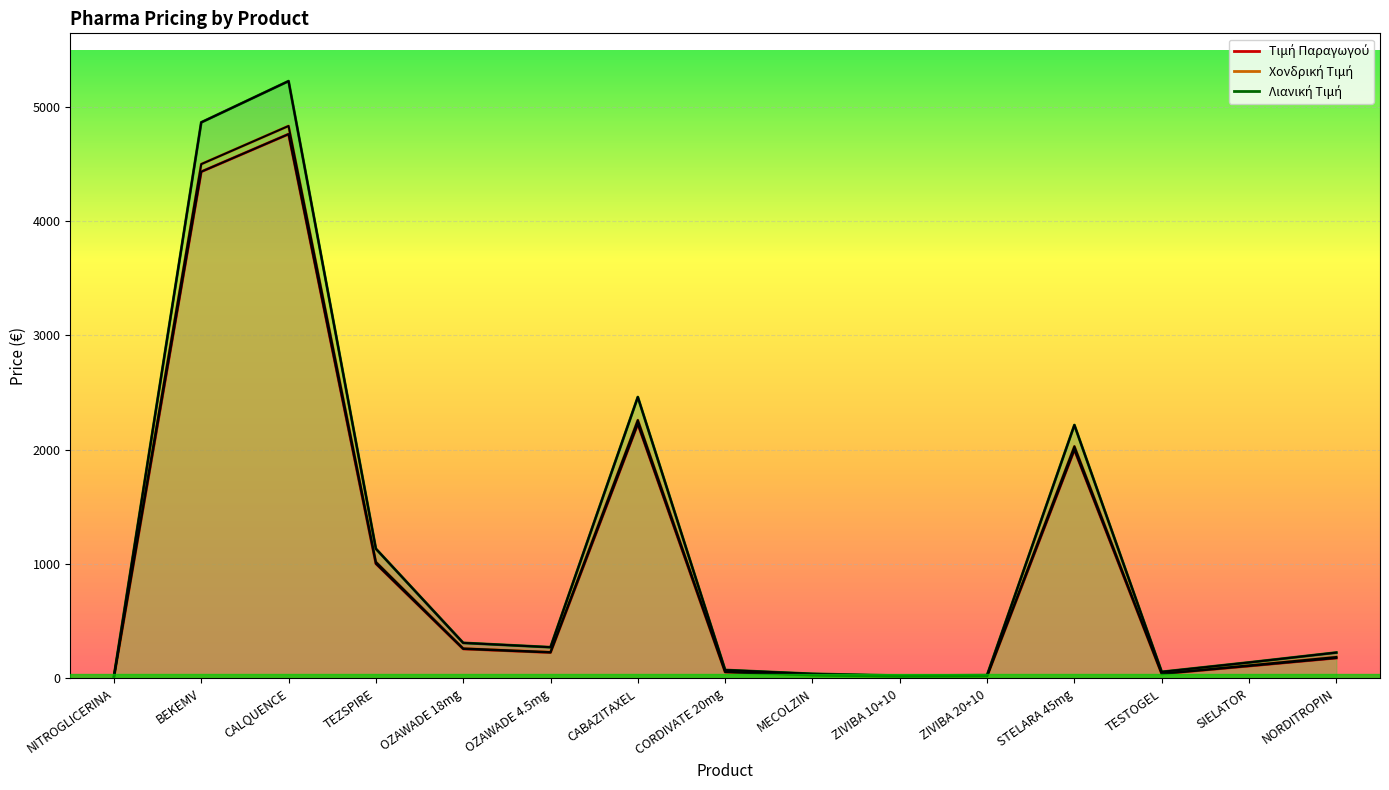

In Λιανική Τιμή, how many points are higher than both neighbors (excluding endpoints)?

3